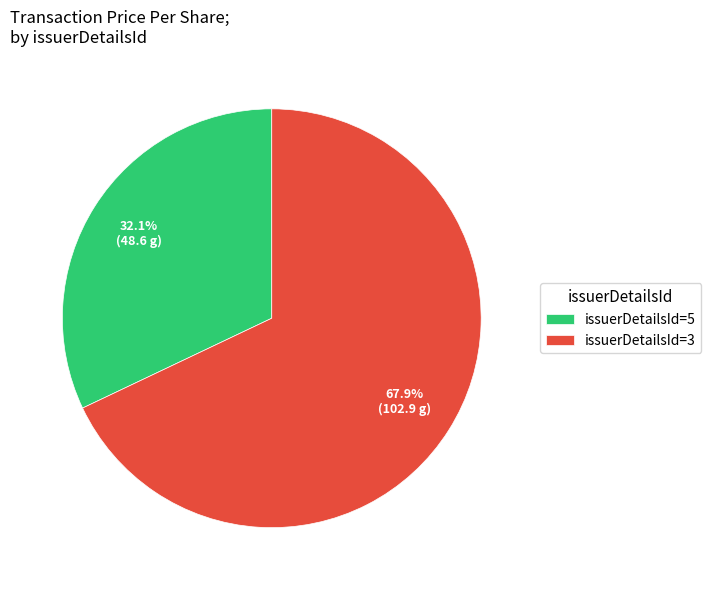

How much of the chart is everything except issuerDetailsId=5?

67.9%